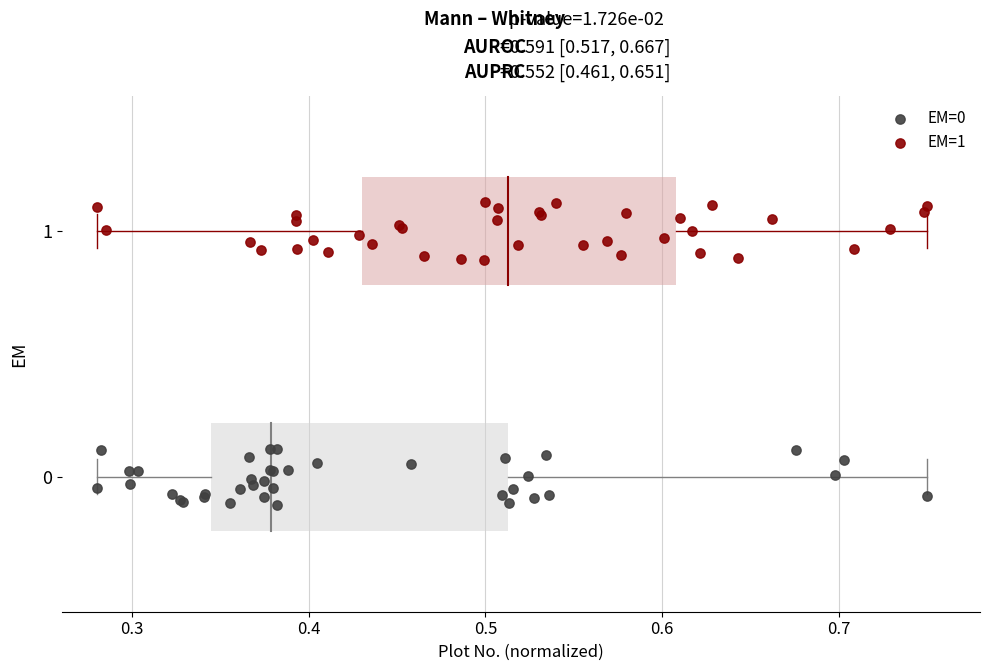

Which series contains the highest Y value?

EM=1